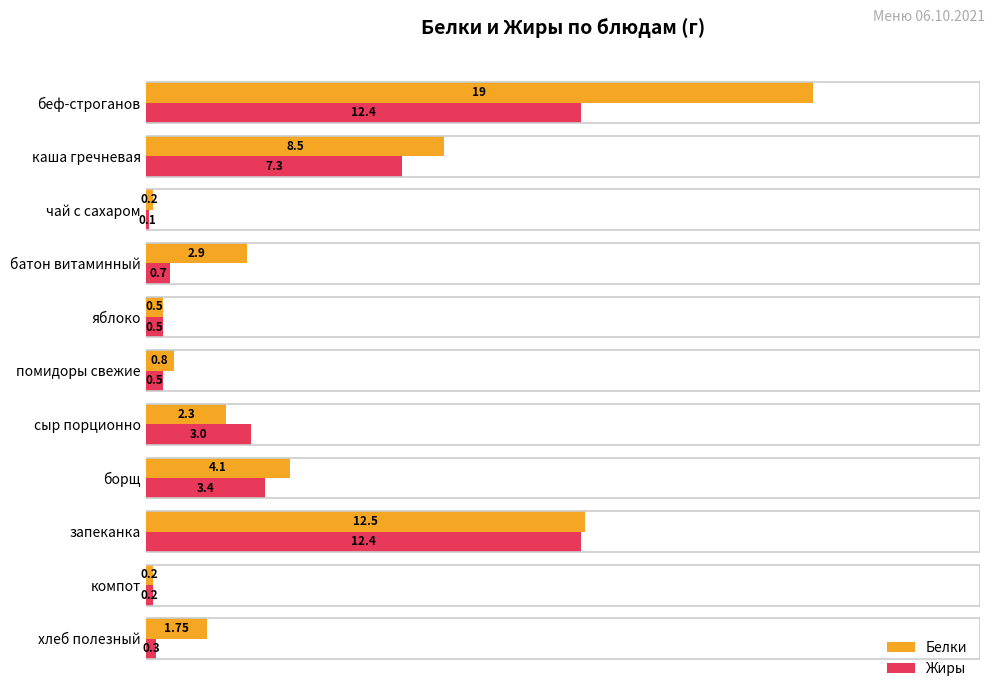

At which label is Жиры closest to 6?

каша гречневая